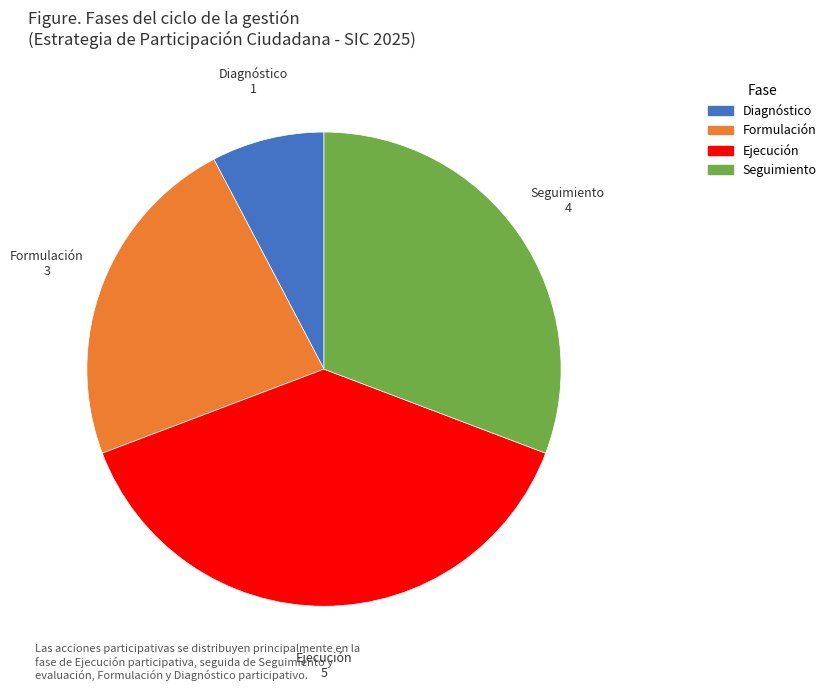

Is there a majority slice in this chart?

No